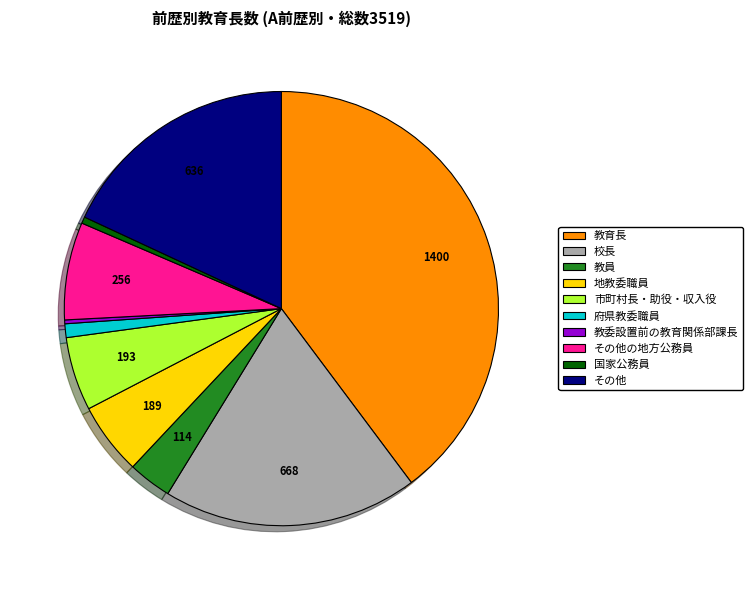

Which category has the biggest portion of the pie?

教育長